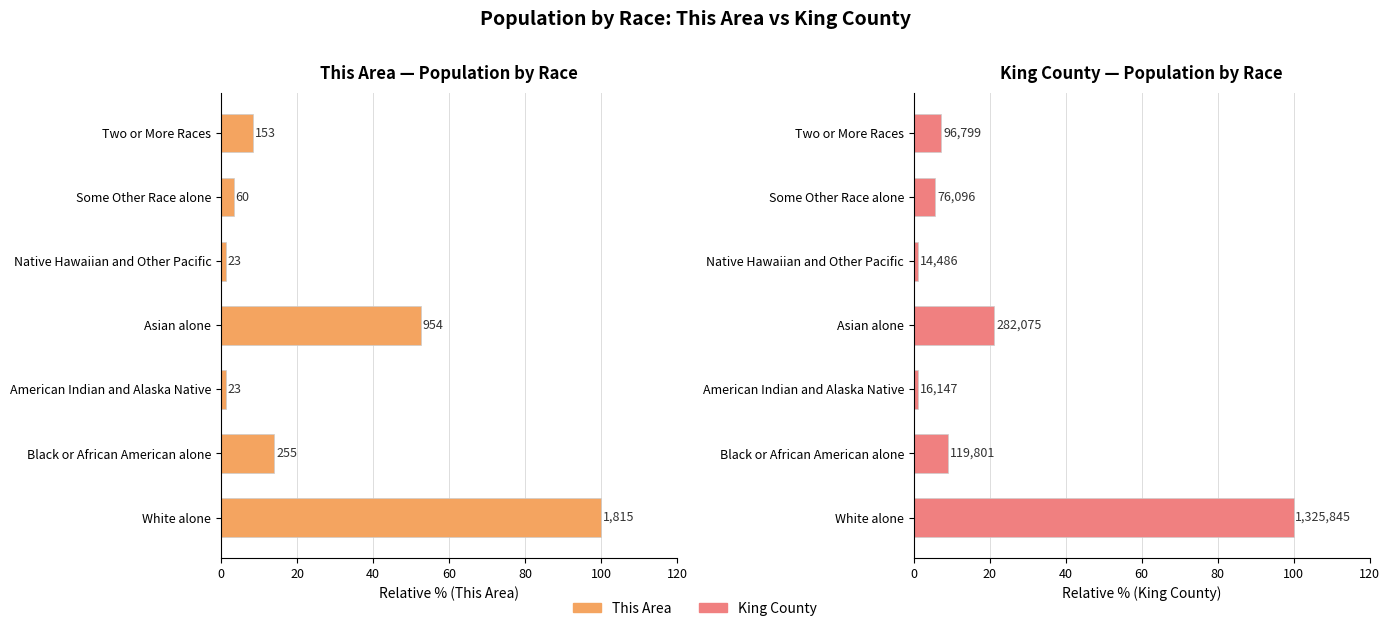

How many data points in This Area are above 8?

4